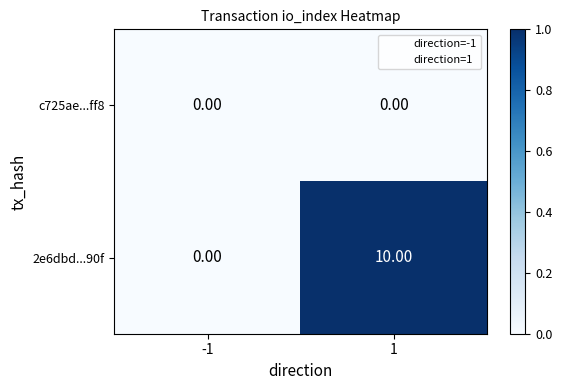

List the labels in order of 2e6dbd...90f value, largest first.

1, -1